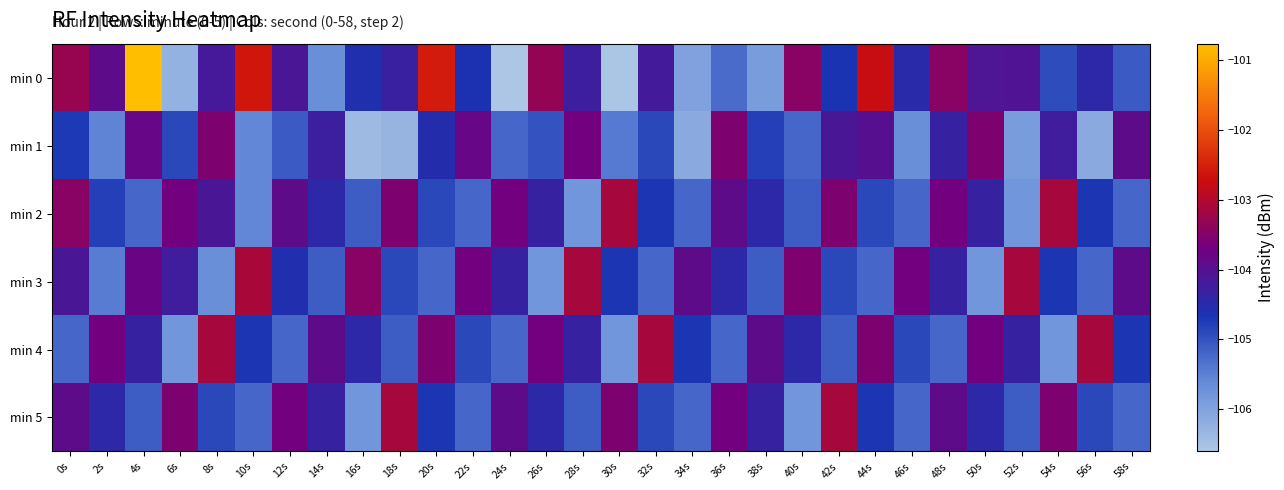

Rank the series at 36s from lowest to highest value.

min 0, min 4, min 3, min 2, min 5, min 1